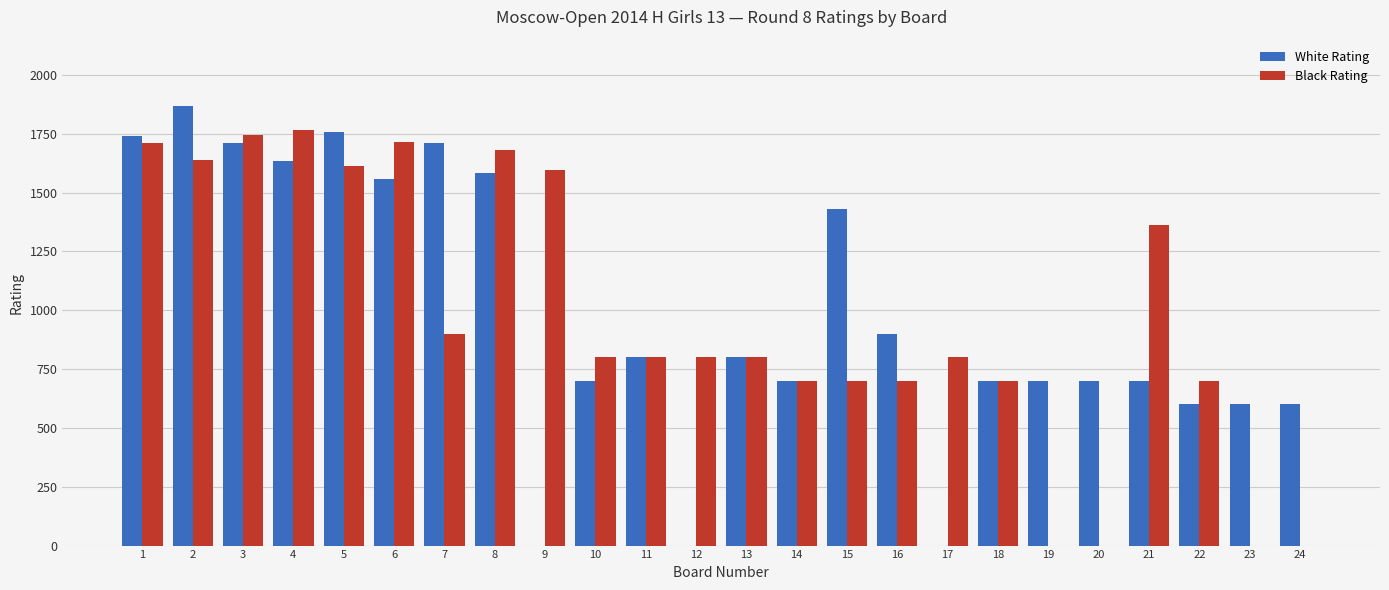

Is the value of Black Rating at 4 greater than the value of White Rating at 6?

Yes